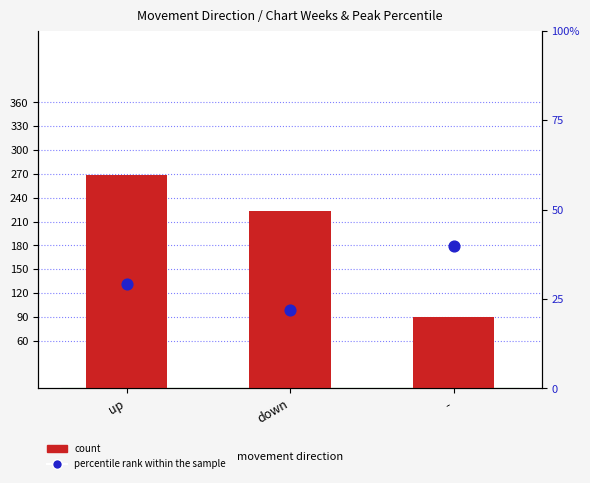

At which category is the sum across all series the highest?

up